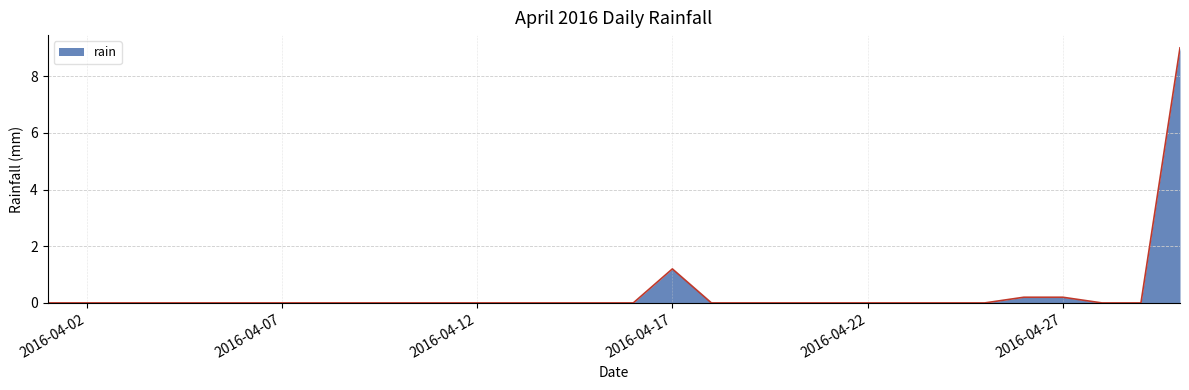

What is the greatest value displayed?

9.0